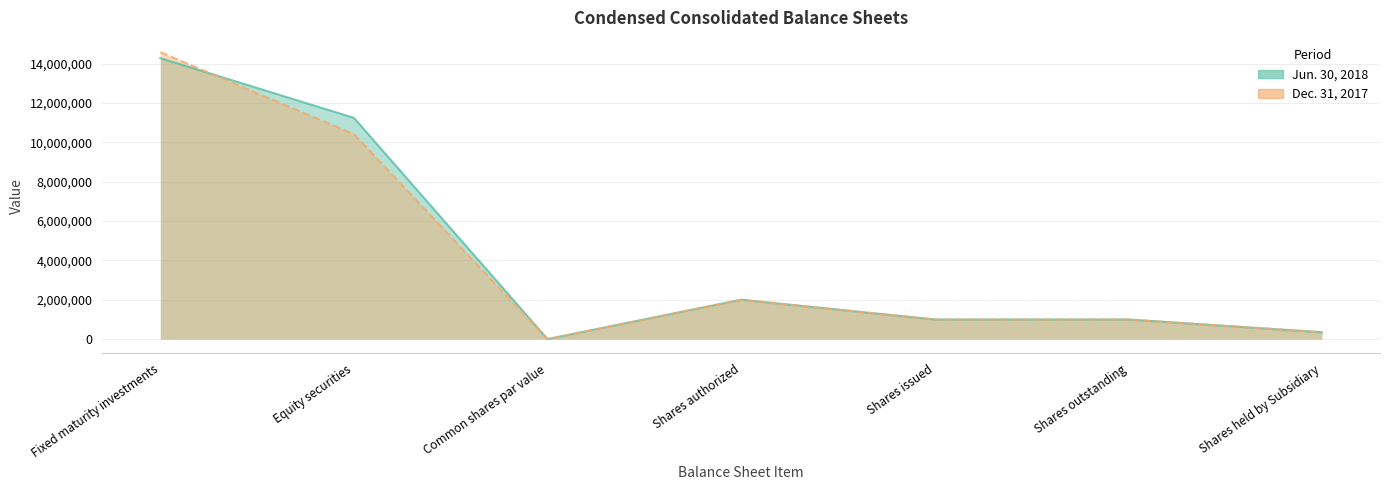

Rank the series by their average value, from lowest to highest.

Dec. 31, 2017, Jun. 30, 2018